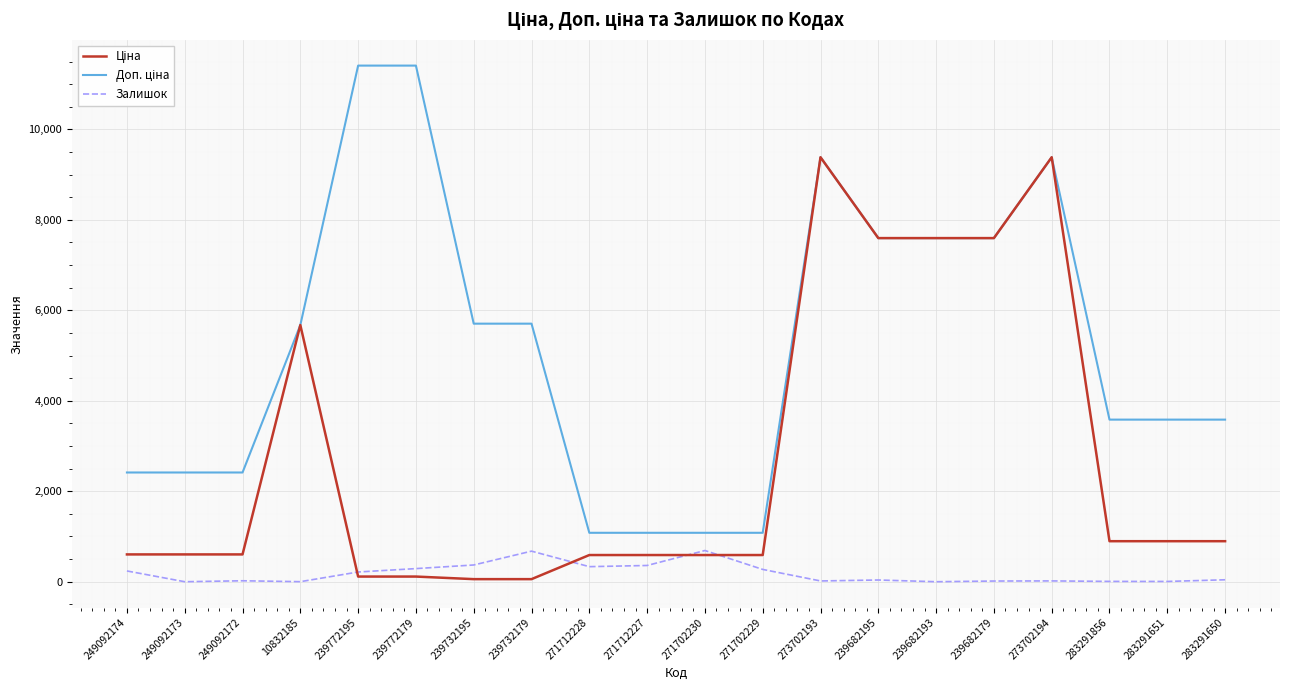

What is the spread (max minus min) of values at 271702230?

491.7